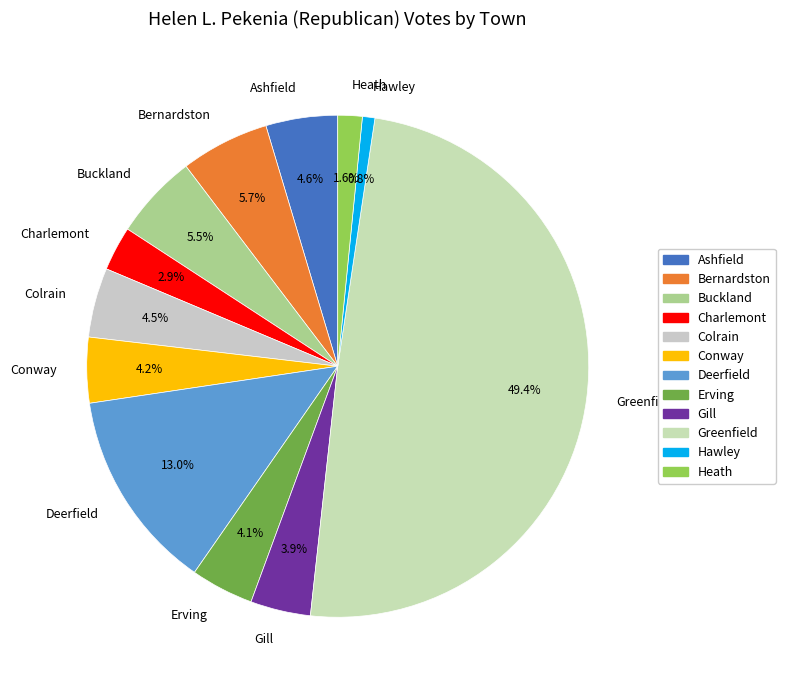

Combined, what portion of the pie is Ashfield and Conway?

8.8%